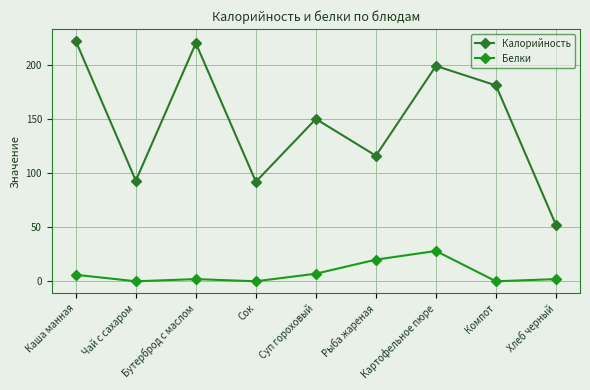

Where does the Калорийность series first go above 150?

Каша манная